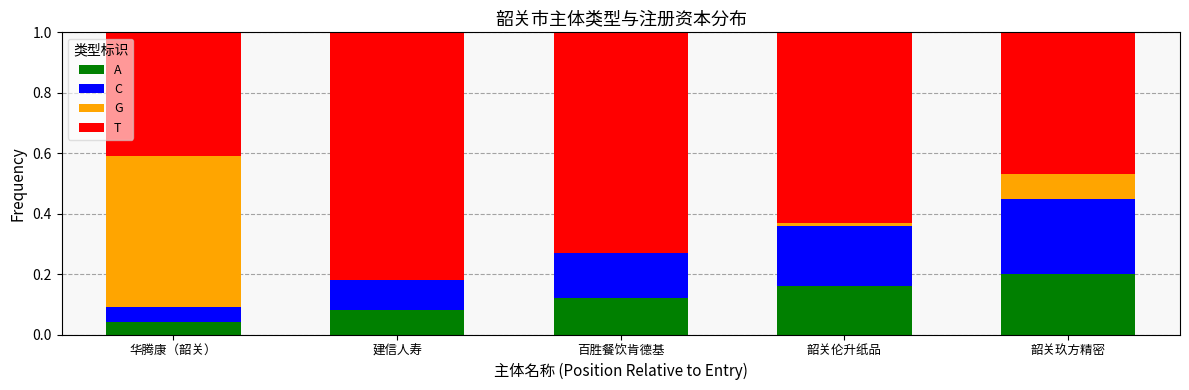

At which label does A reach its peak?

韶关玖方精密